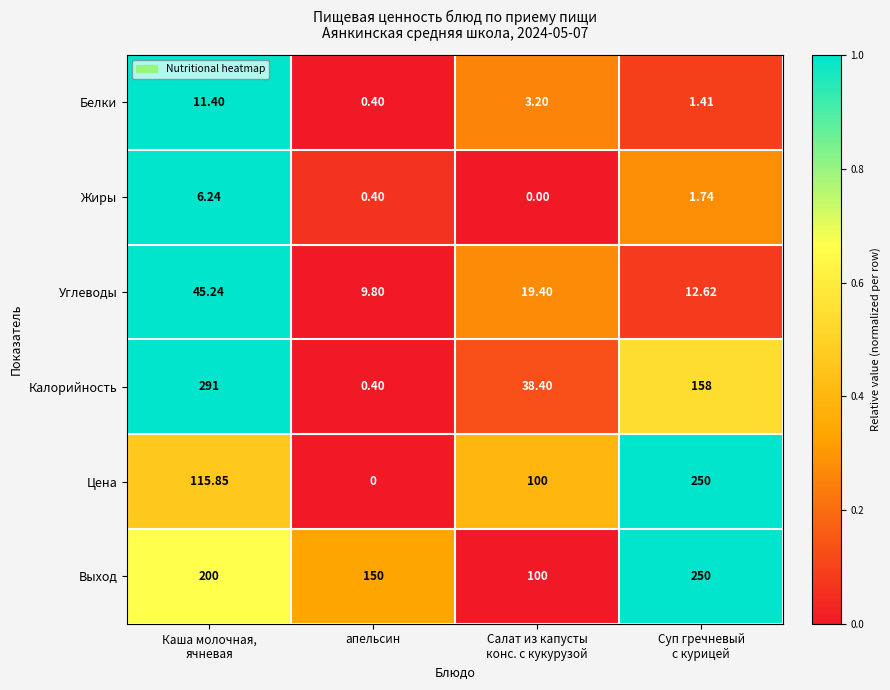

Which series has the widest spread of values?

Калорийность